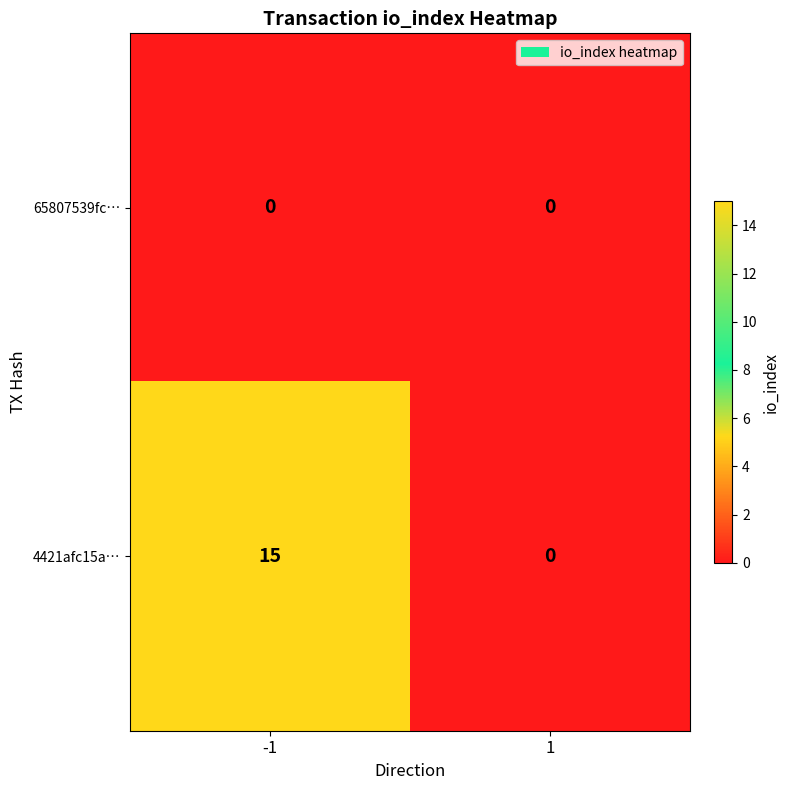

Rank the series by their maximum value, from lowest to highest.

65807539fc…, 4421afc15a…